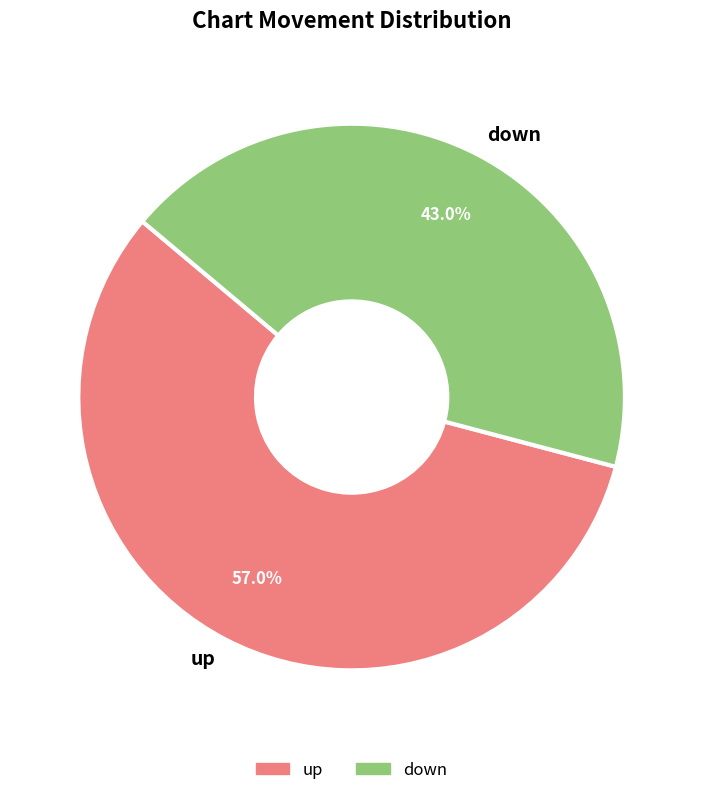

What is the ratio of the value at up to the value at down?

1.3